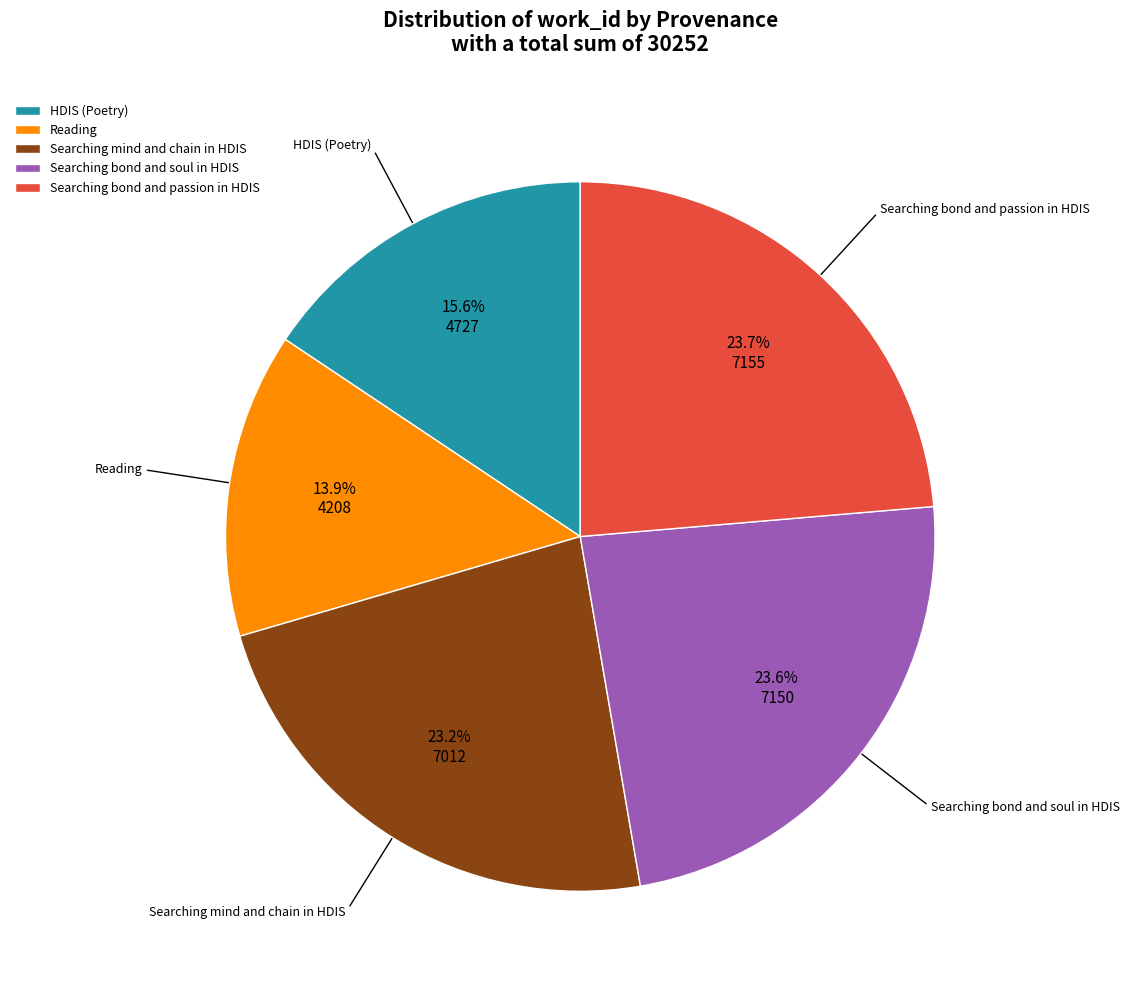

Does any single category account for the majority?

No